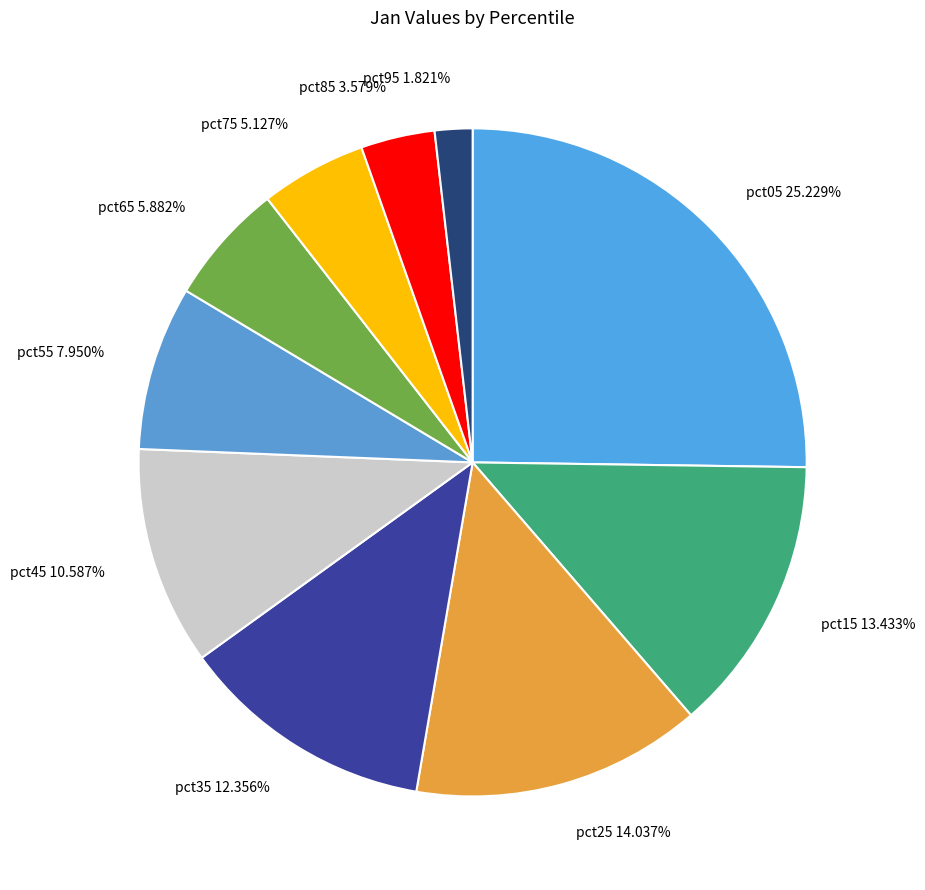

What percentage is the pct25 slice, to the nearest percent?

14%